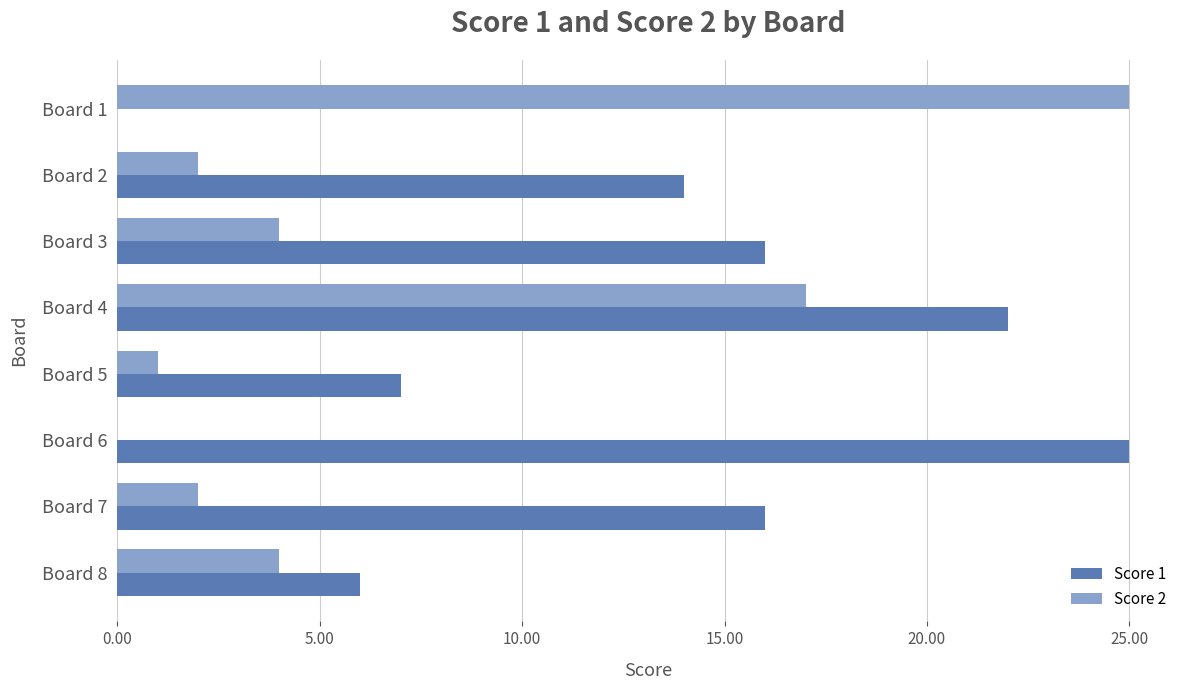

True or false: Score 2 has a value of 3 at Board 2.

False